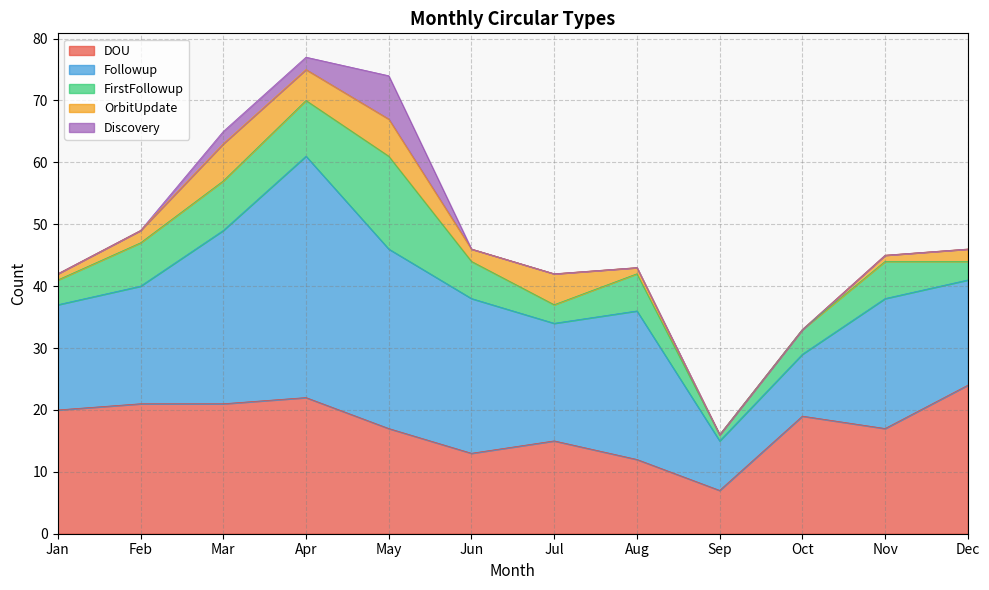

What is the value of the FirstFollowup point at the 2nd from the left?

7